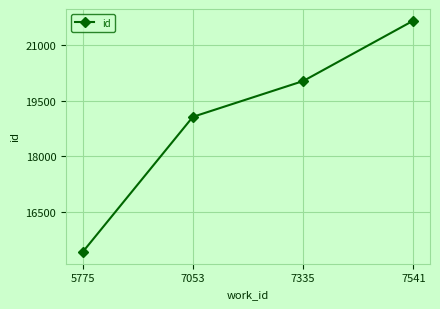

True or false: the data shows 29278 at 7053.

False